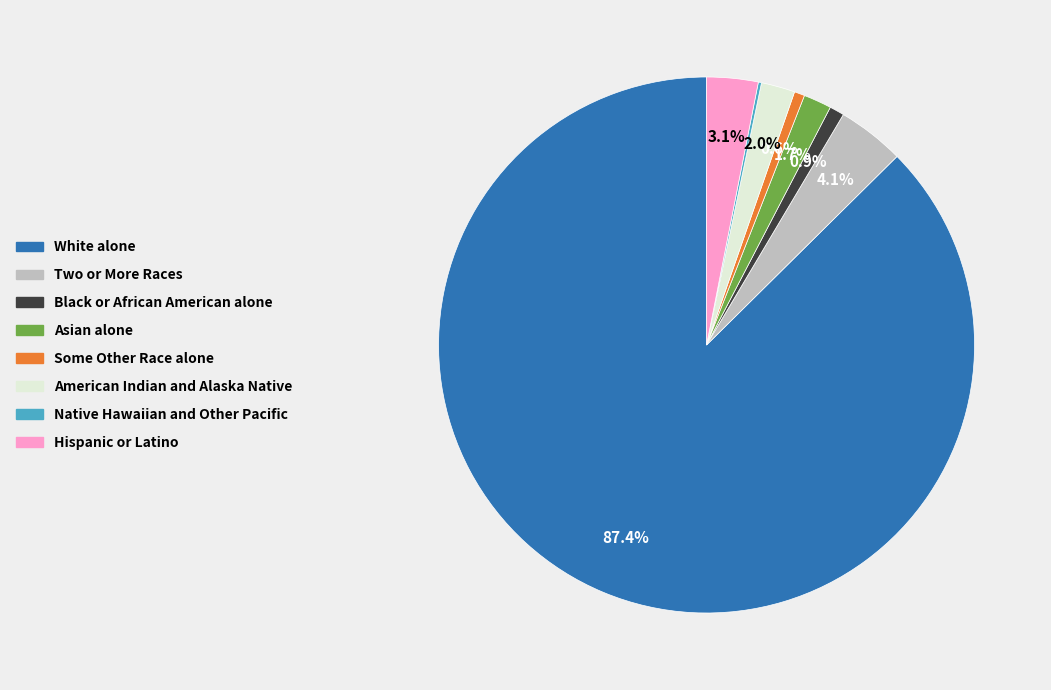

True or false: Black or African American alone accounts for 1% of the total.

True